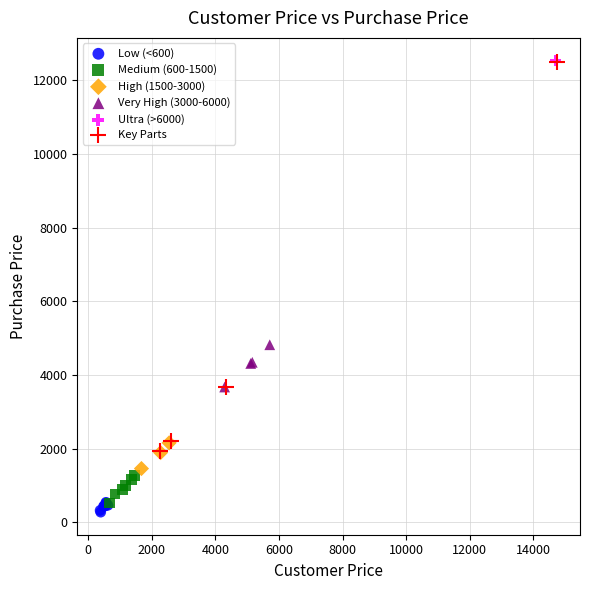

What are all the series names shown in the legend?

Low (<600), Medium (600-1500), High (1500-3000), Very High (3000-6000), Ultra (>6000), Key Parts